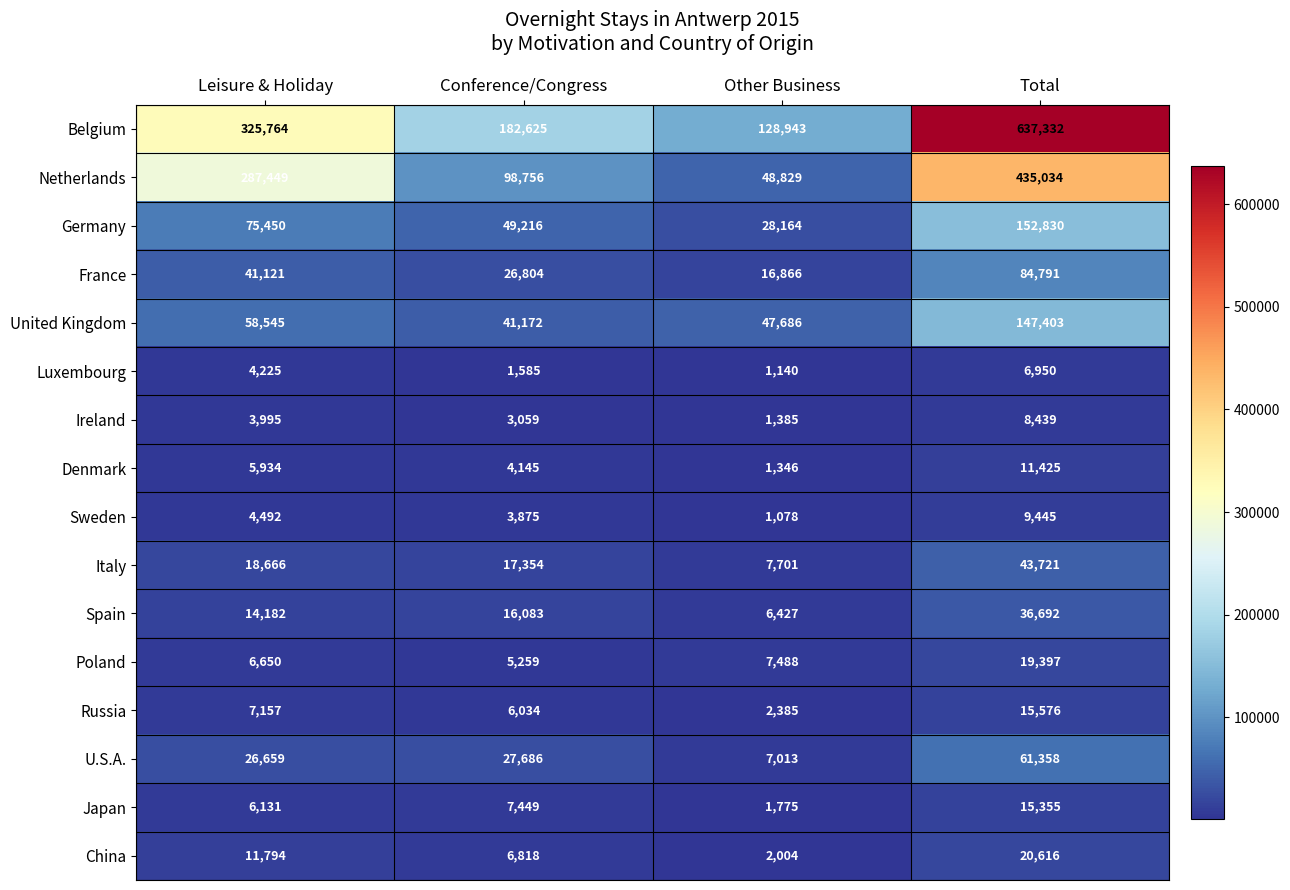

What is the difference between the maximum and minimum values in the Netherlands series?

386205